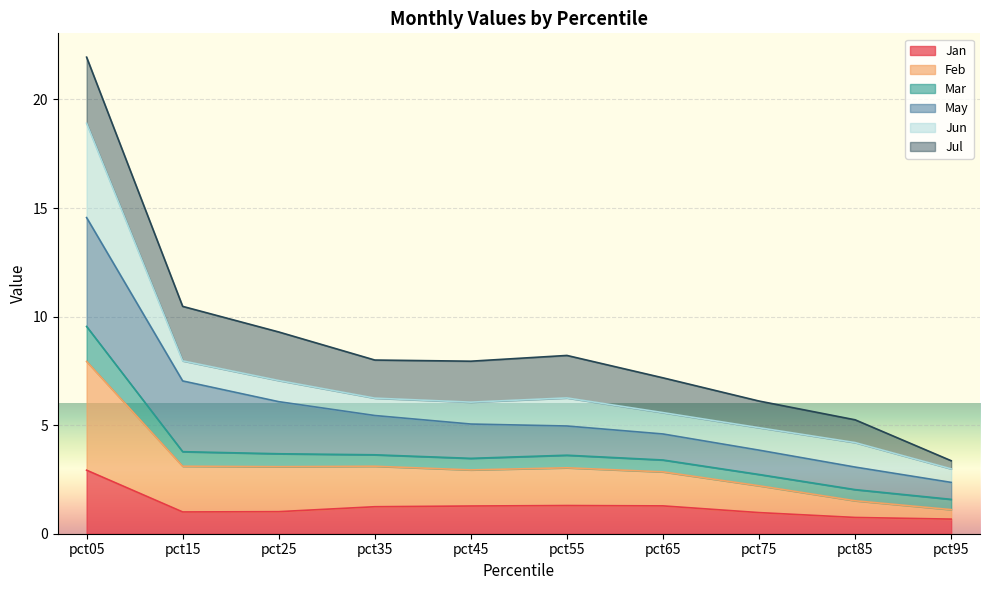

The Jan series shows 0.3 at pct15. True or false?

False